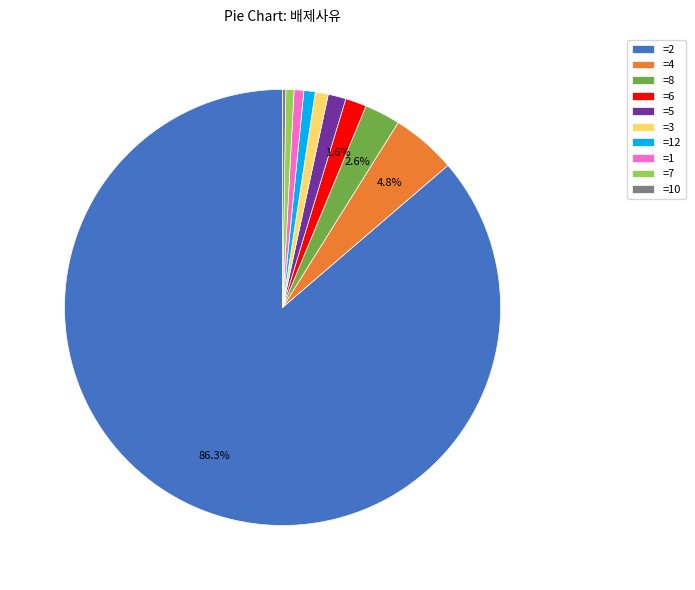

Is the sum of =5 and =12 greater than half?

No